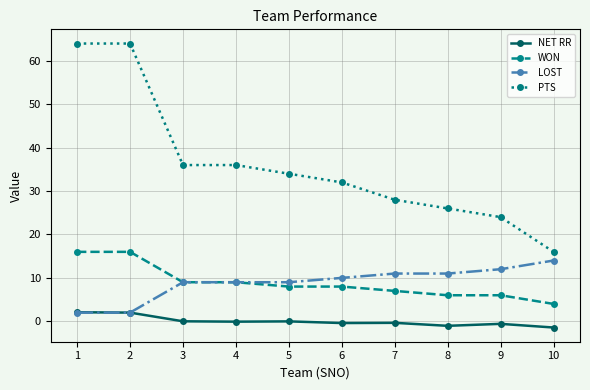

Which series has the widest spread of values?

PTS